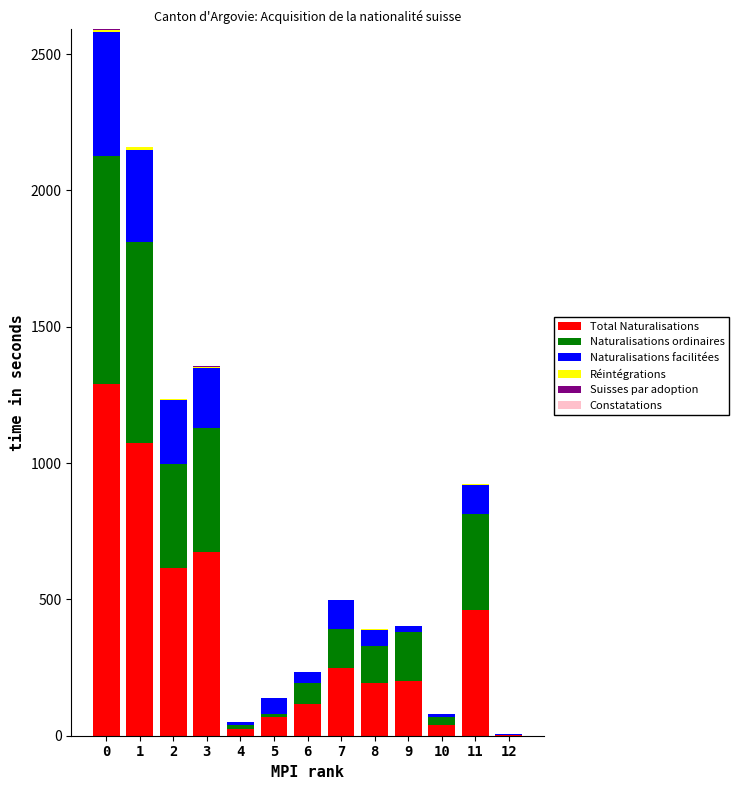

Count the number of categories in the chart.

13